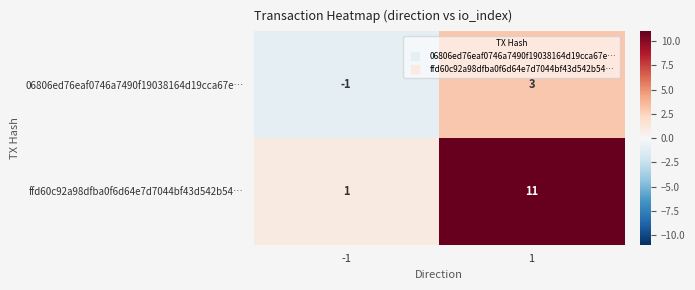

Reading left to right, what are all the values shown in this chart?

06806ed76eaf0746a7490f19038164d19cca67e…: -1	3
ffd60c92a98dfba0f6d64e7d7044bf43d542b54…: 1	11